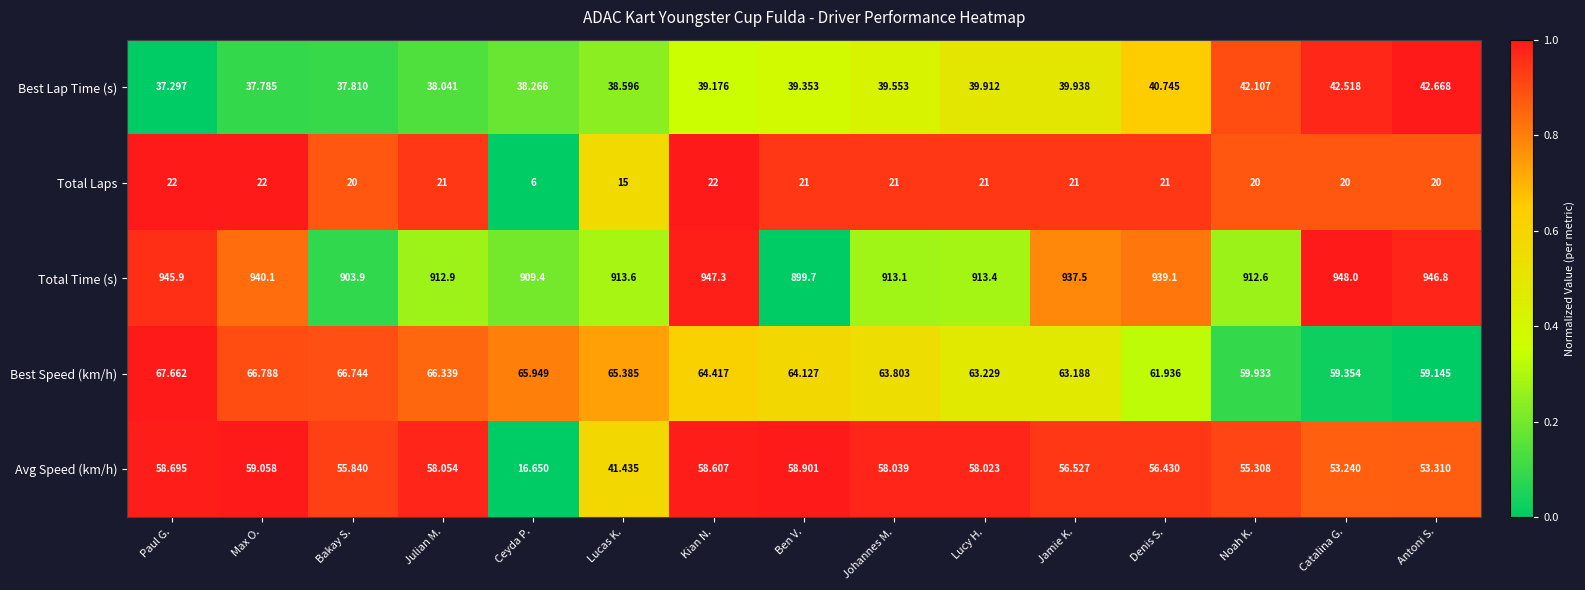

Rank the series by their maximum value, from highest to lowest.

Total Time (s), Best Speed (km/h), Avg Speed (km/h), Best Lap Time (s), Total Laps